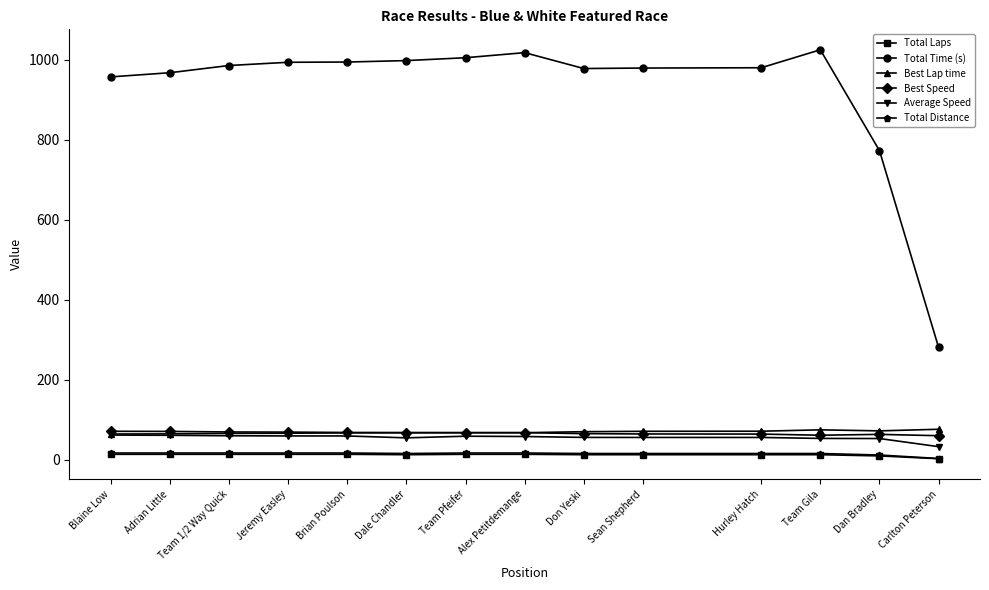

Is the value of Best Speed at Carlton Peterson greater than the value of Total Laps at Sean Shepherd?

Yes